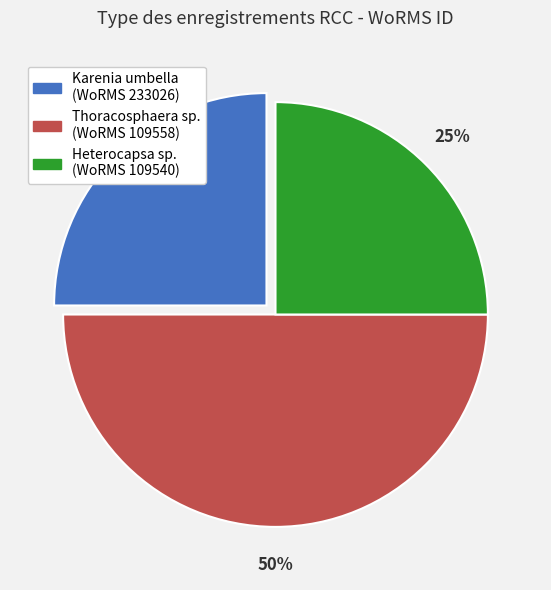

To the nearest percent, what percentage of the pie is Heterocapsa sp. (WoRMS 109540)?

25%